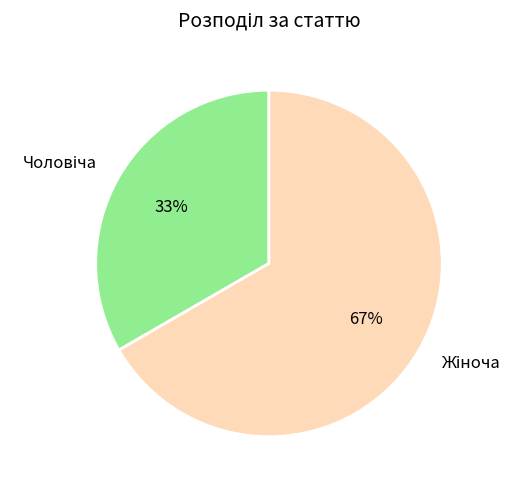

Does any single category account for the majority?

Yes